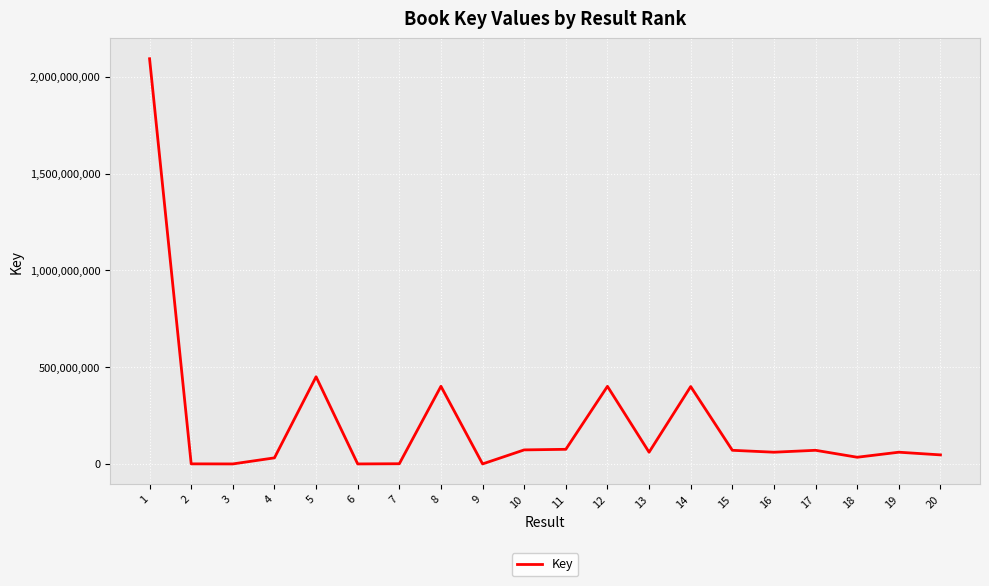

What is the difference between the second highest and second lowest values?

450329532